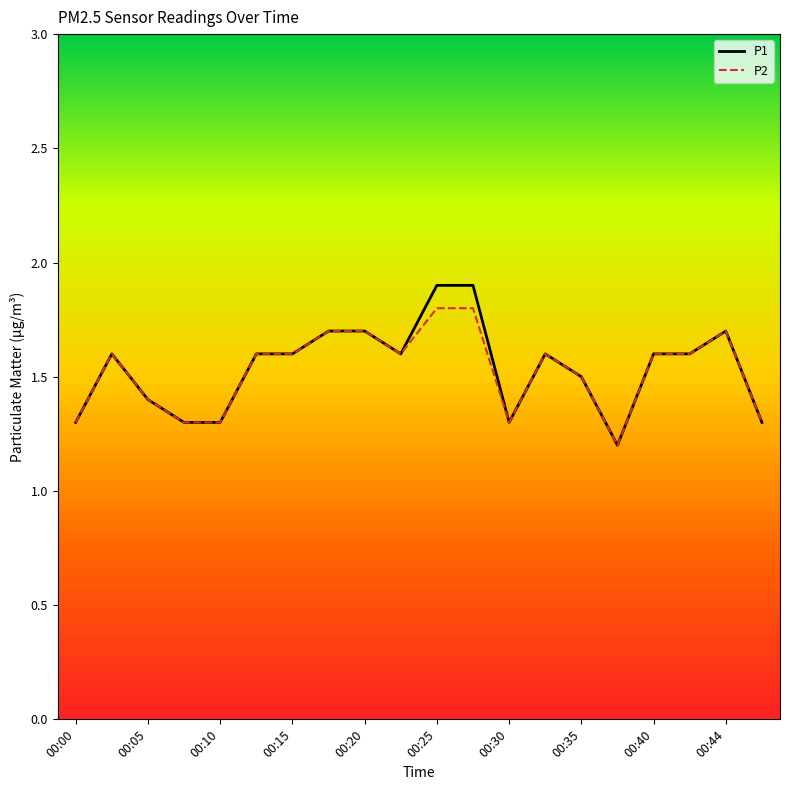

What is the highest value of the P2 series?

1.8